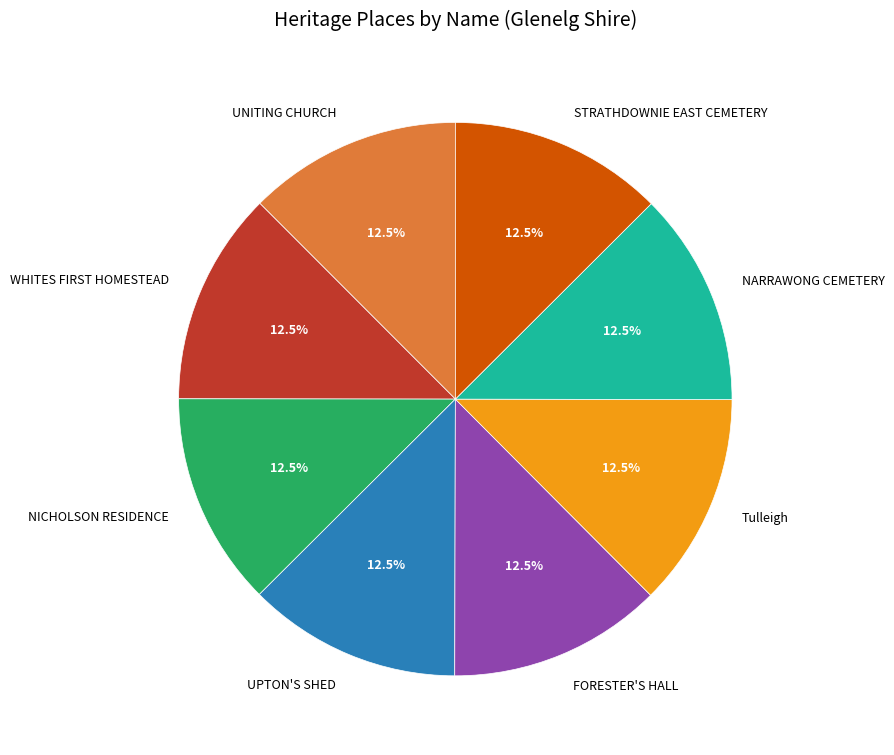

What percentage do FORESTER'S HALL and UNITING CHURCH together represent?

25.0%